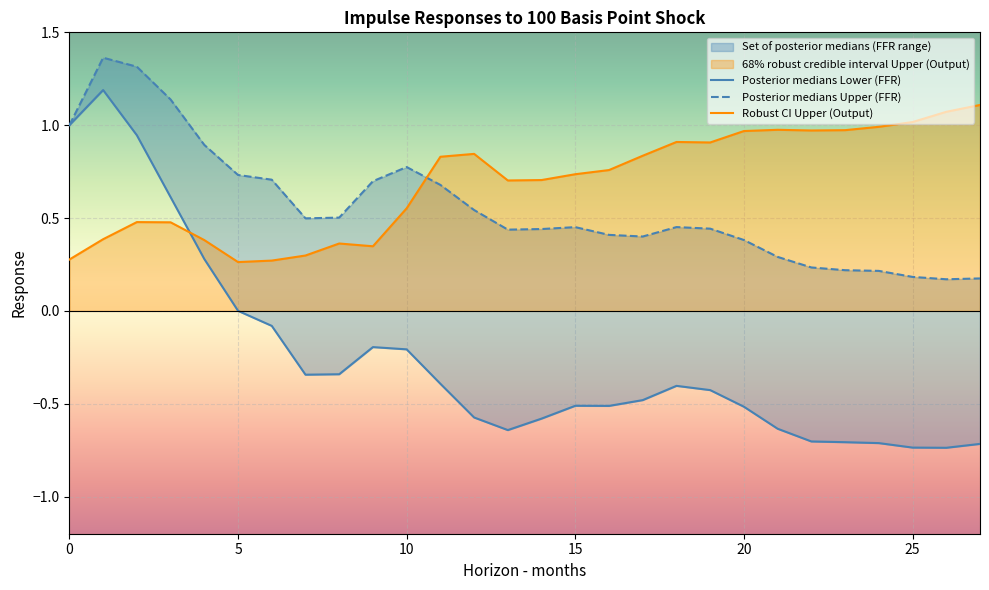

In Set of posterior medians Lower (FFR), how many points are higher than both neighbors (excluding endpoints)?

4